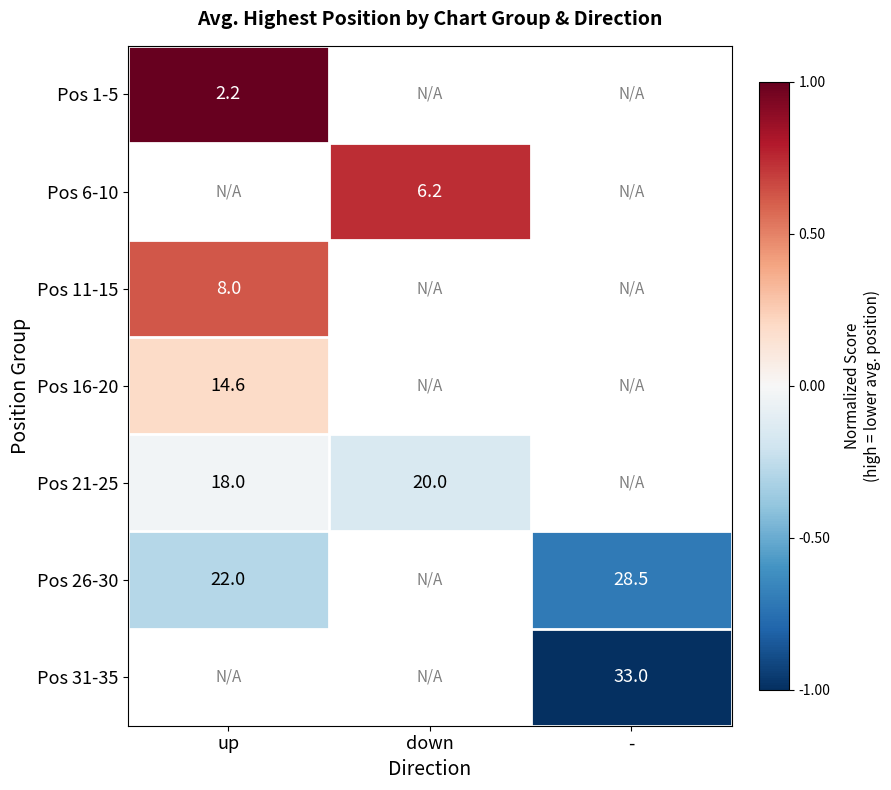

The Pos 31-35 series shows 33.0 at -. True or false?

True